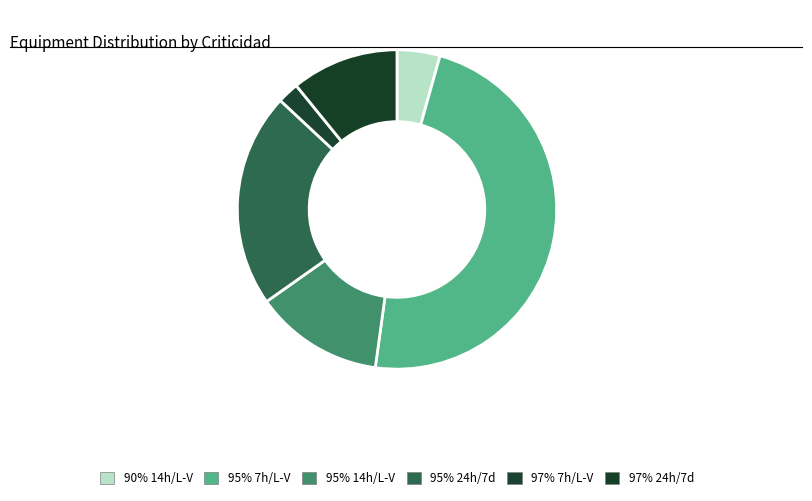

To the nearest percent, what is the average slice percentage?

17%